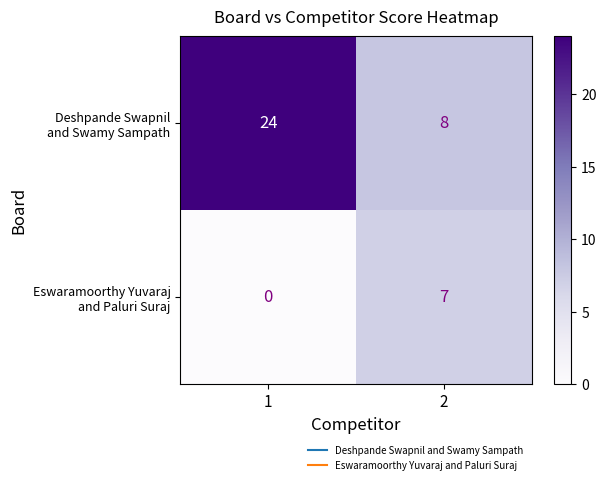

What is the total value across all series at 1?

24